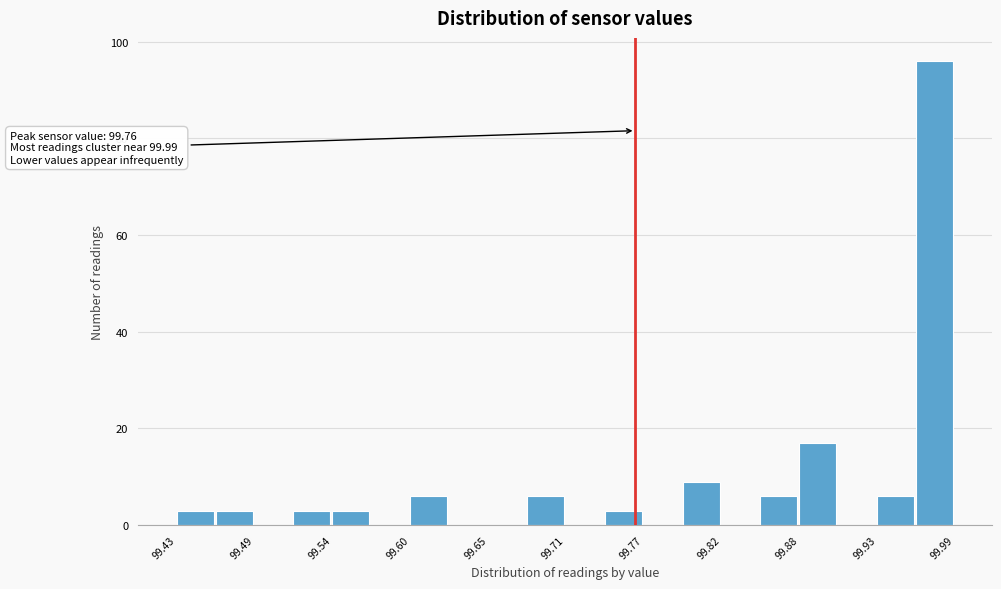

Around what value on the x-axis is the tallest bar? Give the approximate position of its centre, as read against the axis.

99.98